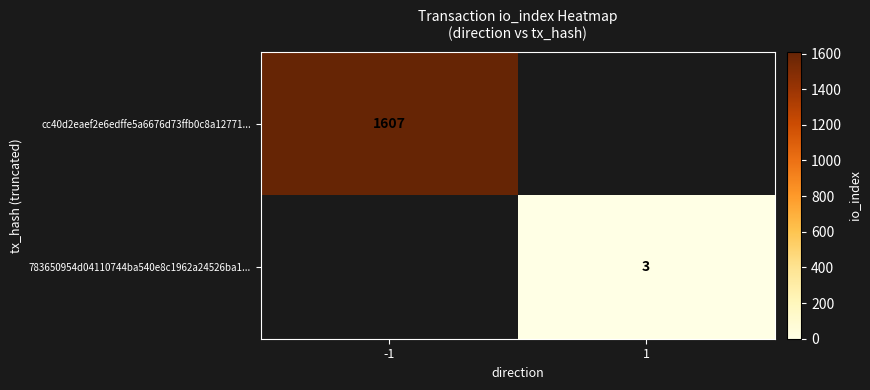

What is the maximum value for cc40d2eaef2e6edffe5a6676d73ffb0c8a12771...?

1607.0